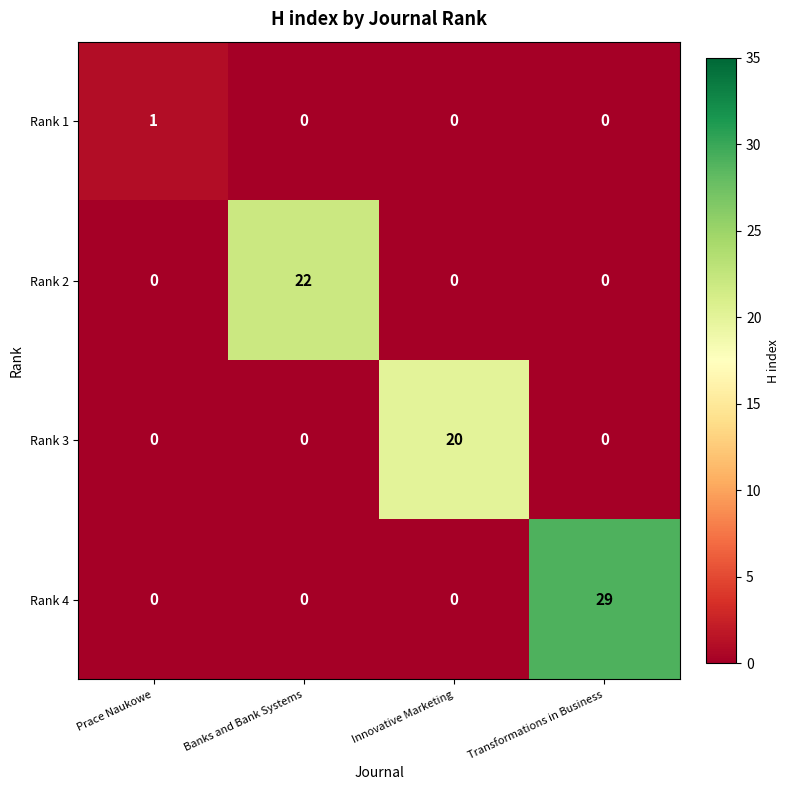

How many data points does each series have?

4